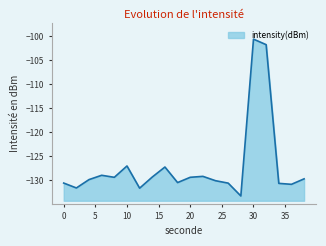

How many points are lower than both their immediate neighbors (excluding endpoints)?

6